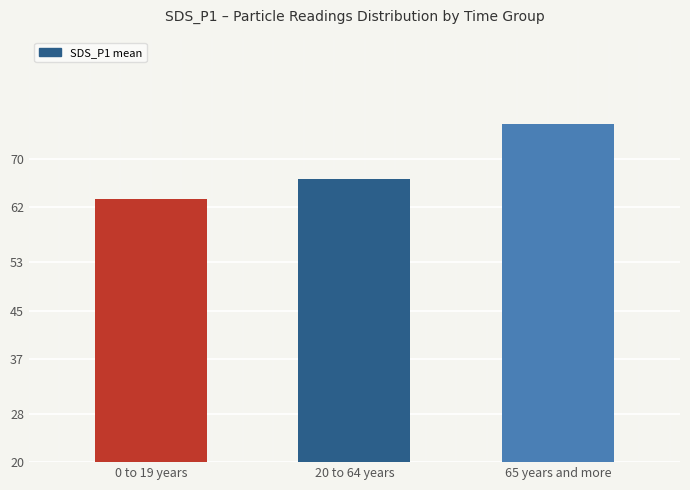

Count the number of categories in the chart.

3